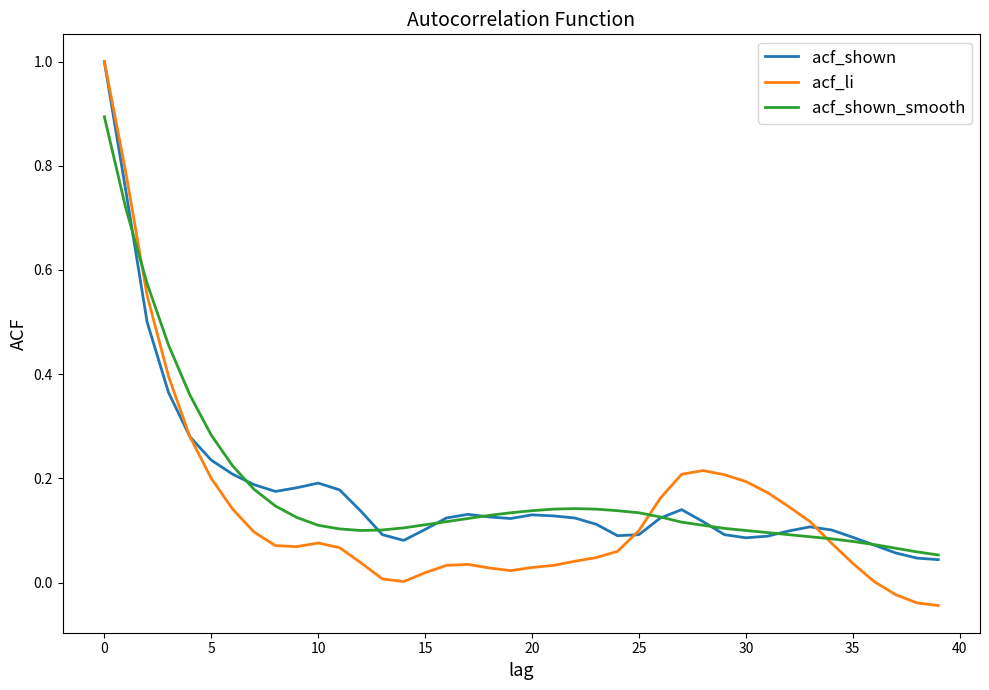

What is the greatest value displayed?

1.0